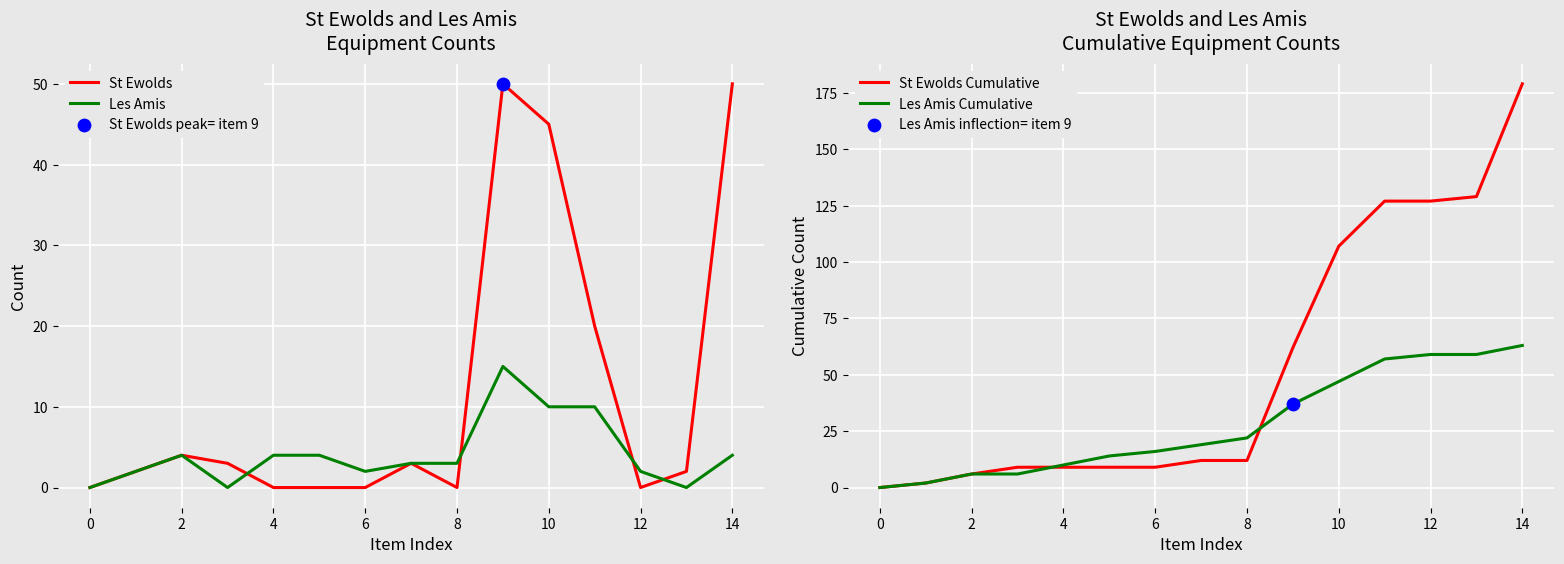

Which series has the largest Y range (max minus min)?

St Ewolds Cumulative